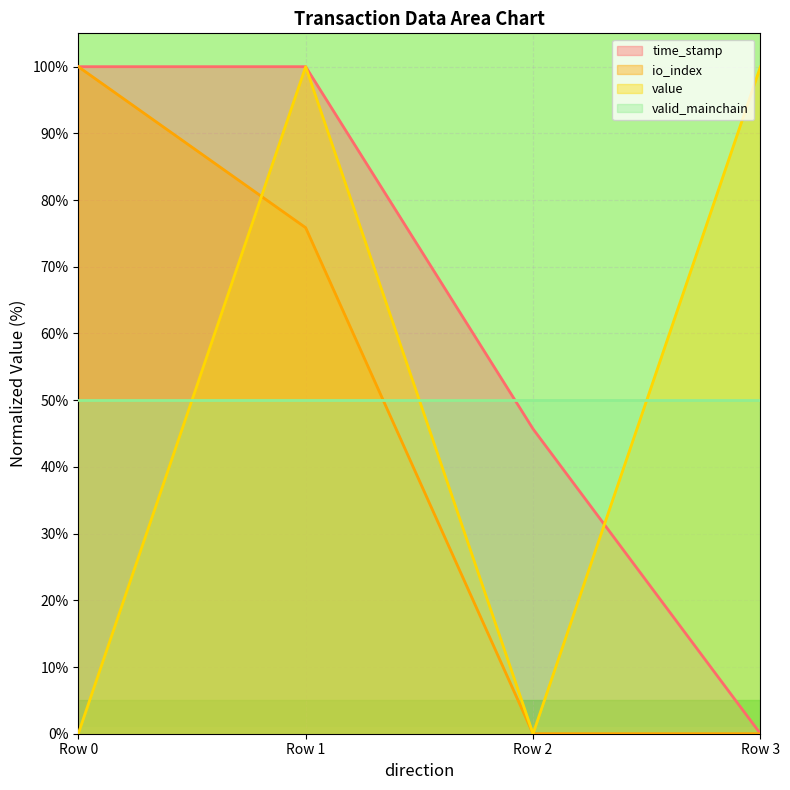

Is it true that value equals 136.6 at Row 3?

False